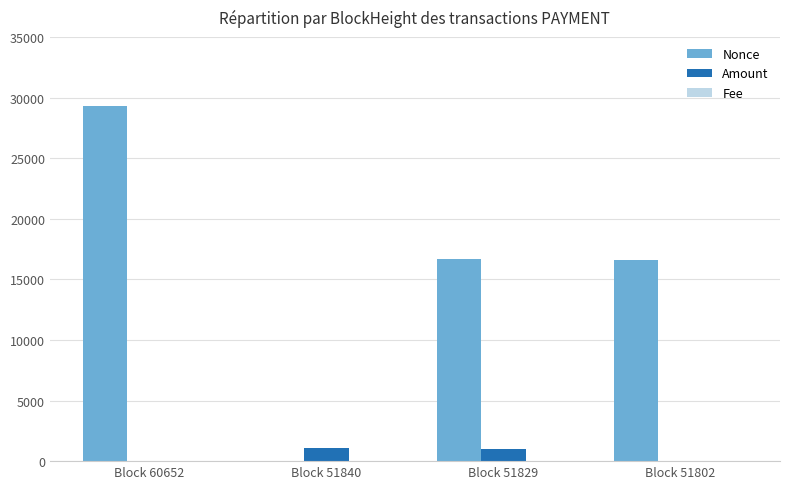

Which label corresponds to the largest value in the chart?

Block 60652